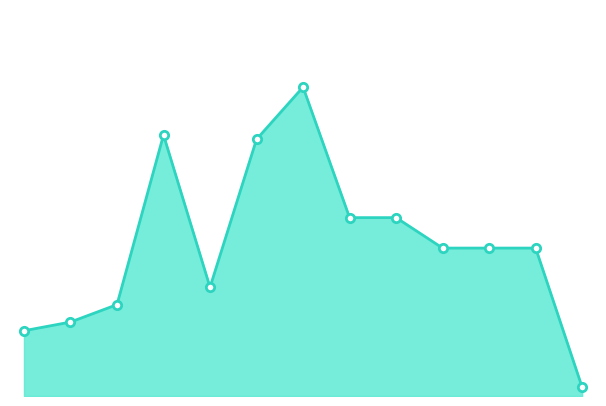

Is this an area chart (filled region under the line)?

Yes